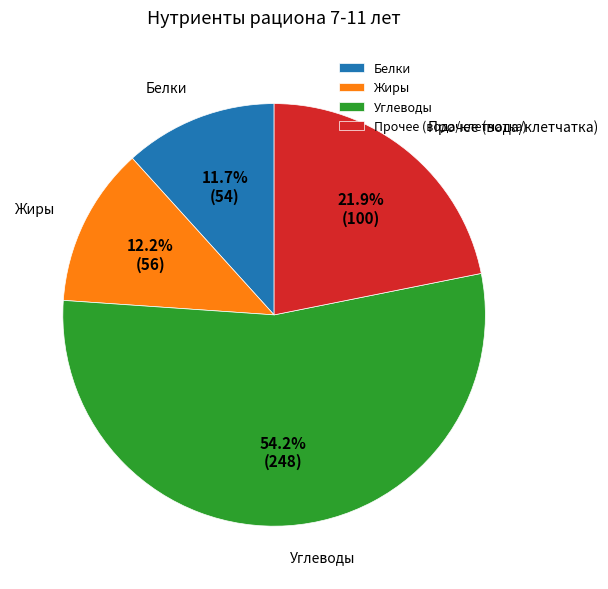

What percentage do Жиры and Углеводы together represent?

66.4%